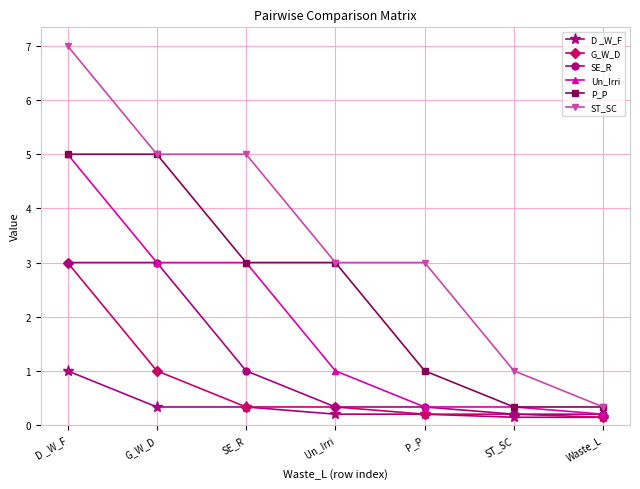

What position from the left is Un_Irri?

4